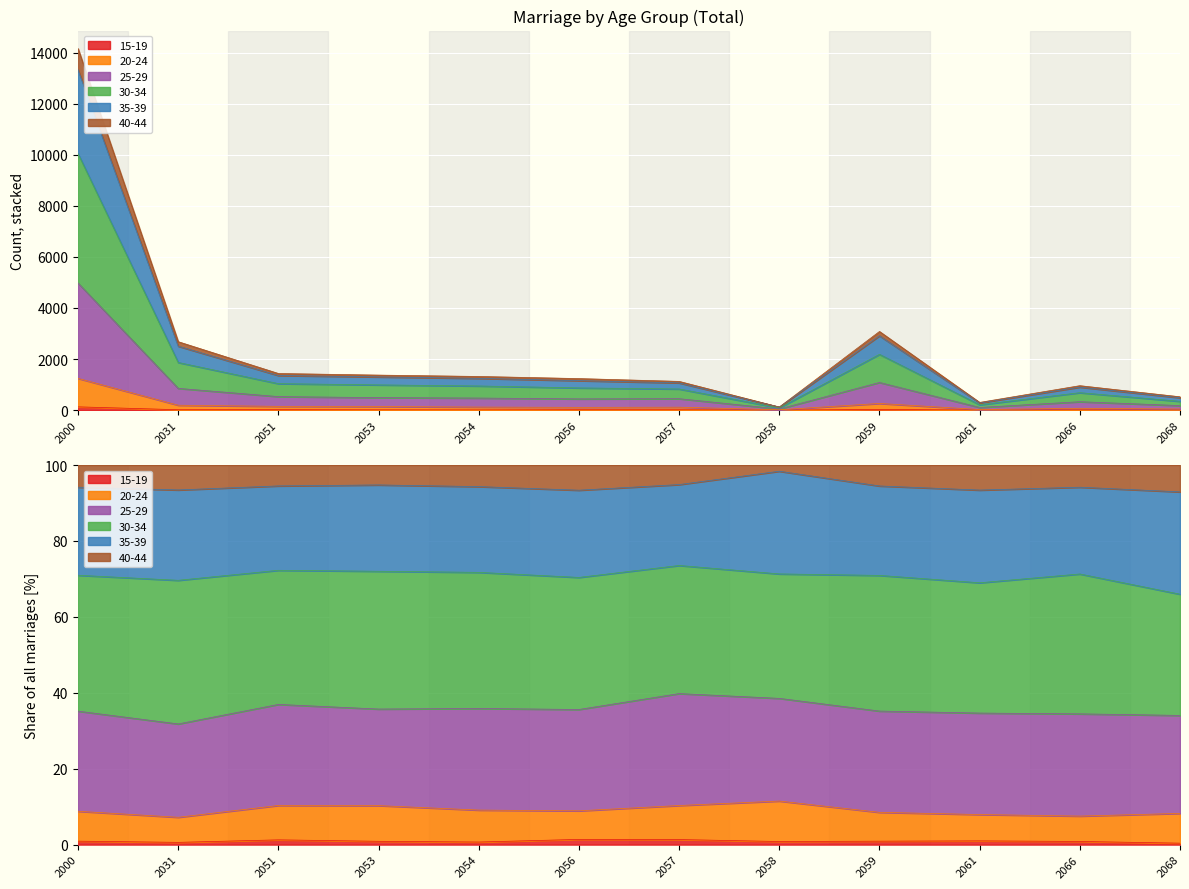

Count the number of data series in this chart.

6